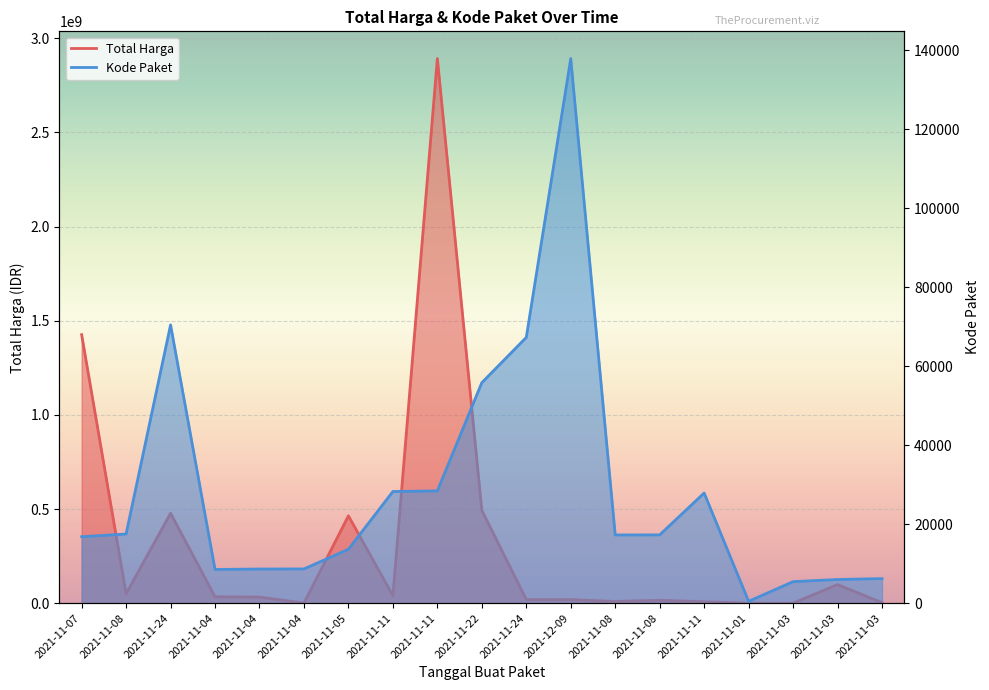

Is it true that Kode Paket equals 27577 at 2021-11-08?

False